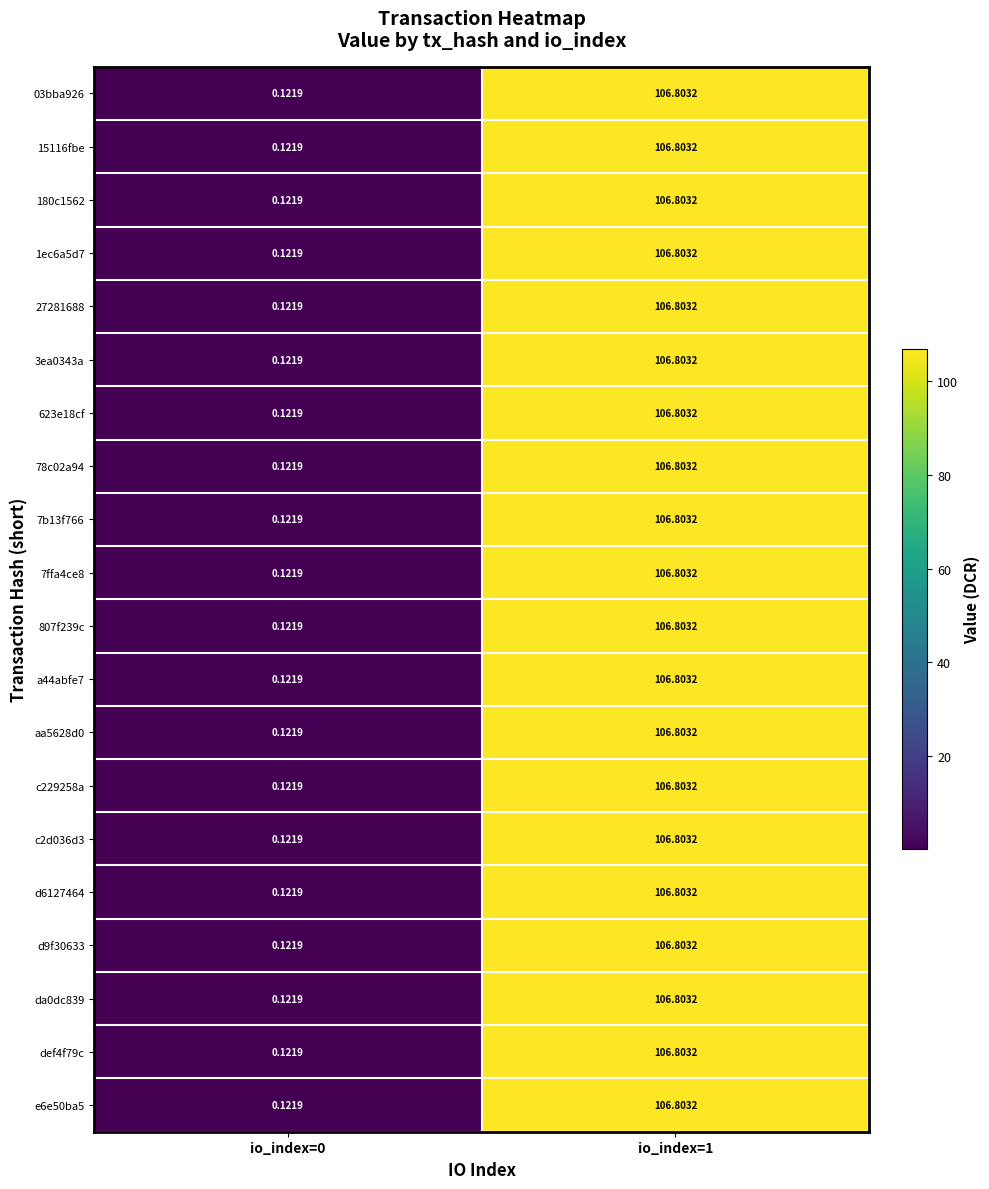

Is the value of e6e50ba5 at io_index=1 greater than the value of 27281688 at io_index=0?

Yes